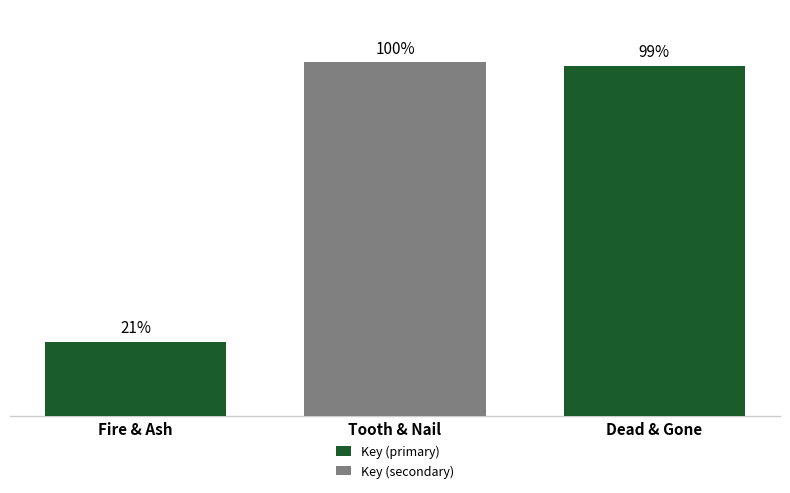

Between Tooth & Nail and Fire & Ash, which is larger?

Tooth & Nail